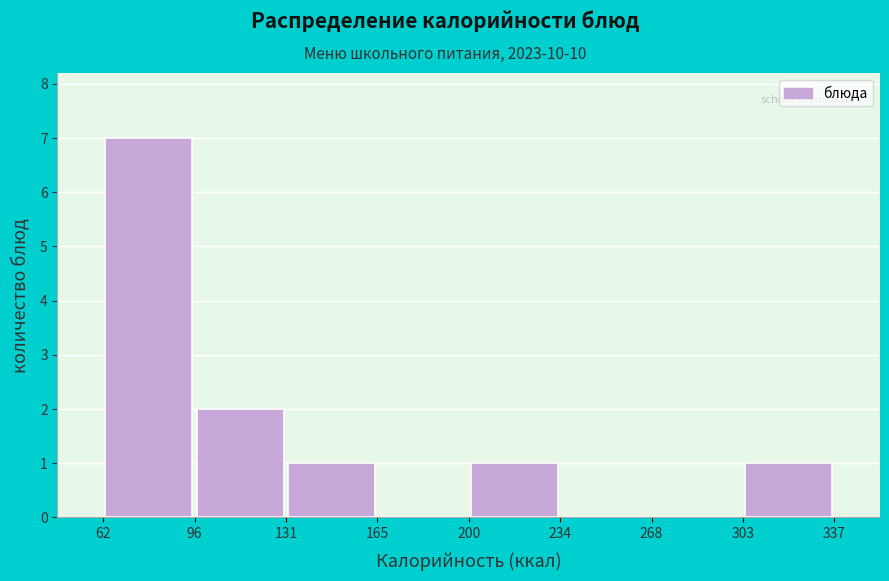

Over which range of the x-axis is the bar tallest?

62 to 96